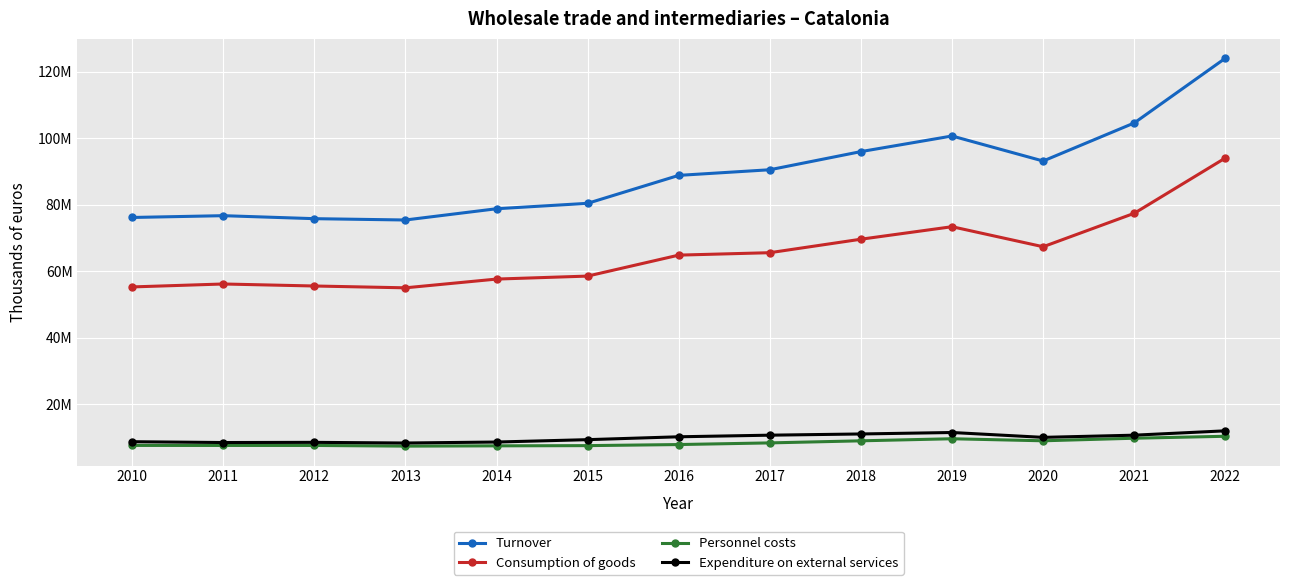

What are all the series names shown in the legend?

Turnover, Consumption of goods, Personnel costs, Expenditure on external services